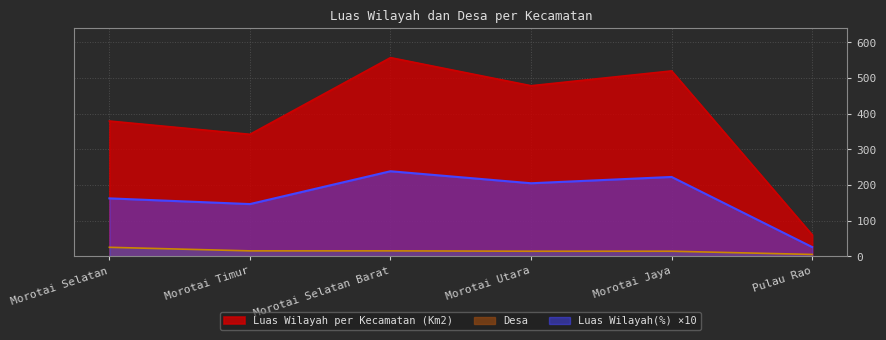

What is the spread (max minus min) of values at Morotai Jaya?

505.9